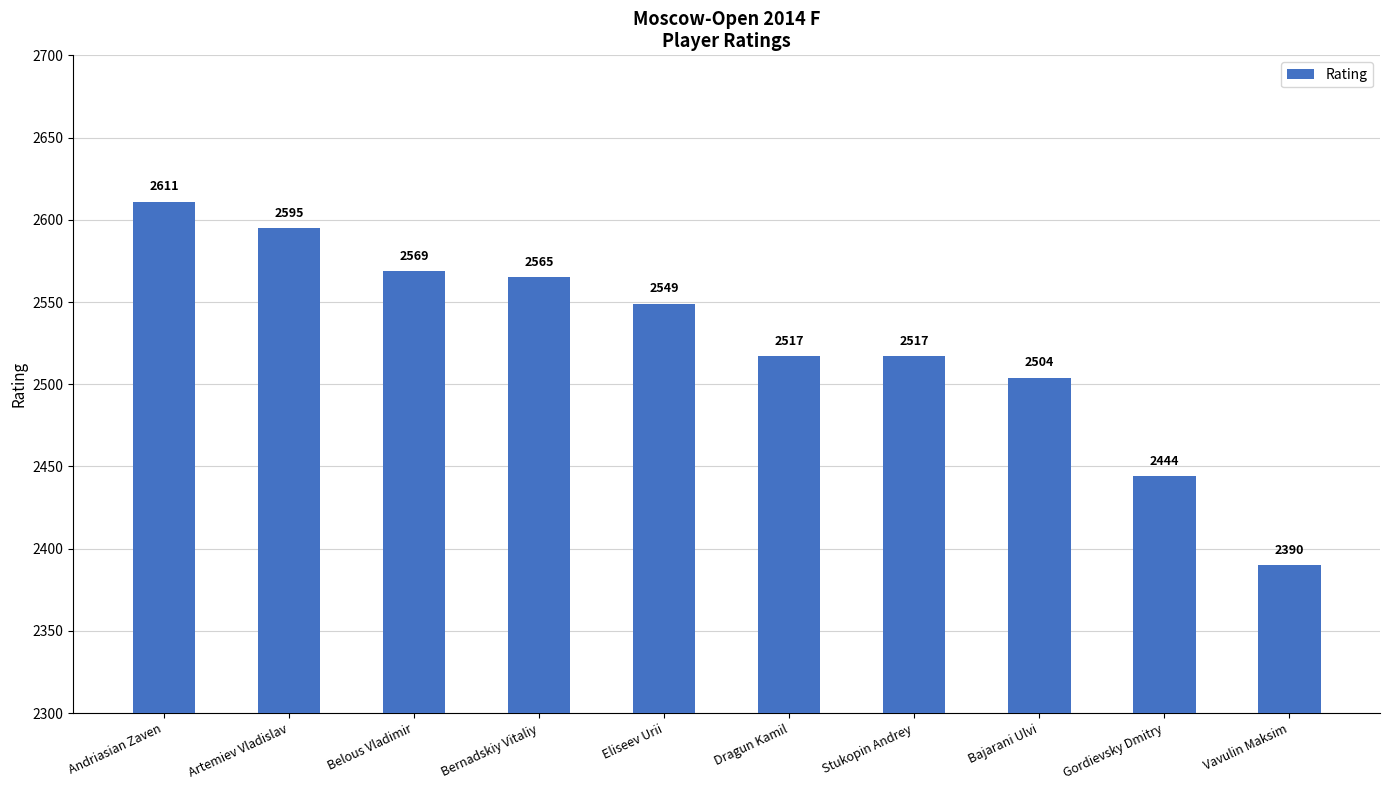

What is the average value?

2526